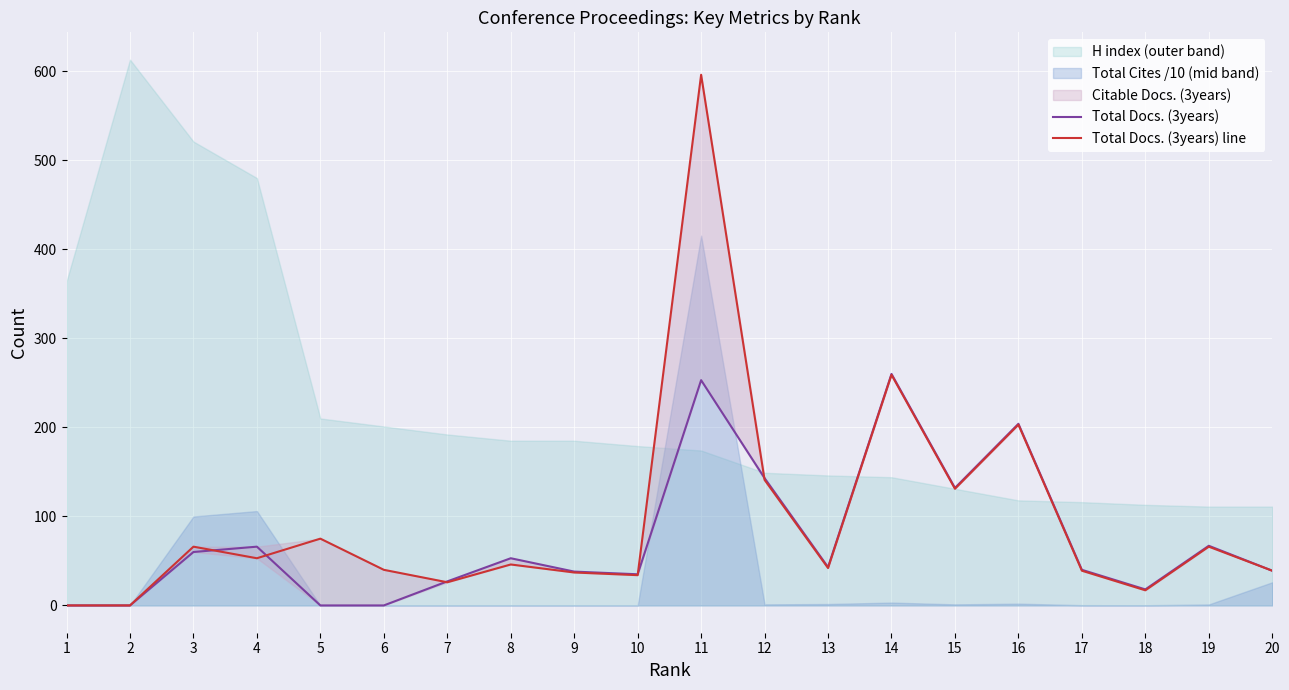

The value of Total Docs. (3years) line at 7 is 8. True or false?

False